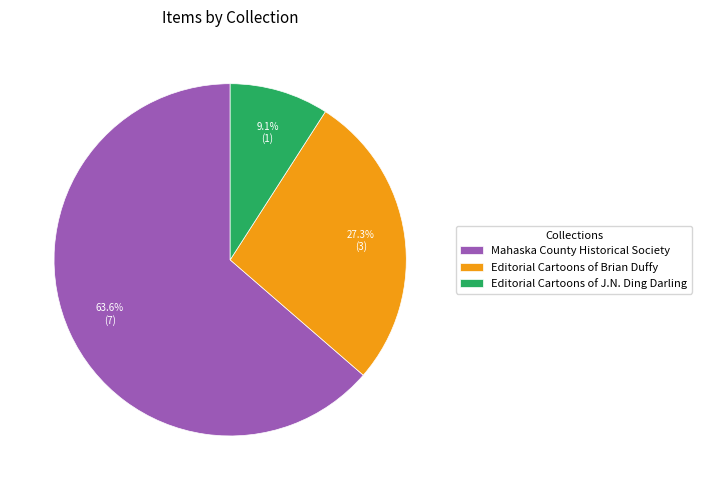

Count the number of slices in the pie.

3